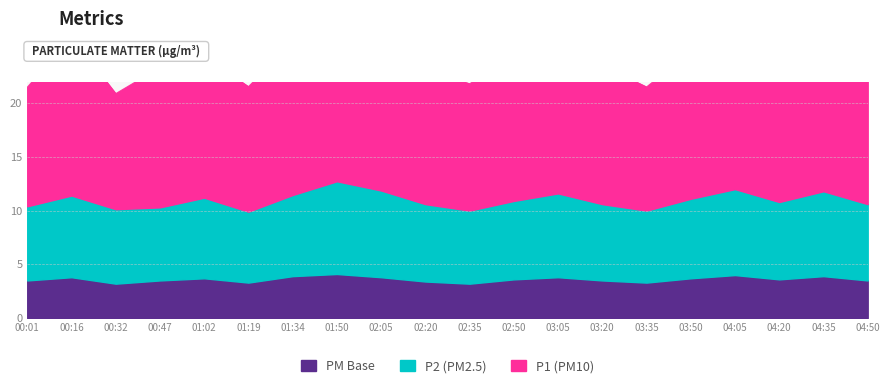

The P_base series shows 6.2 at 00:01. True or false?

False